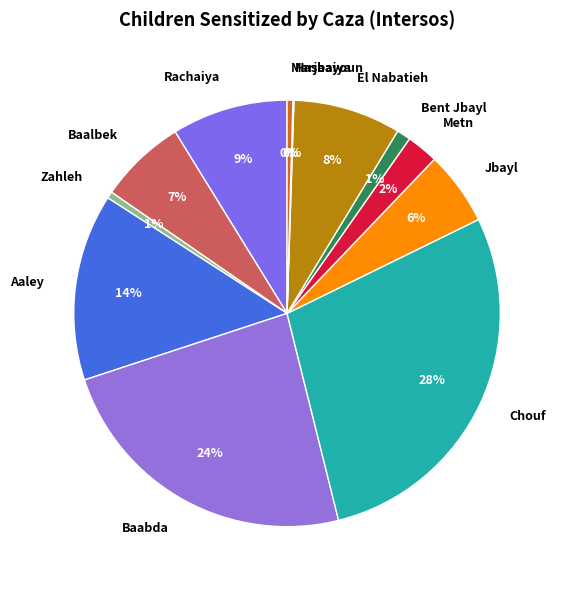

What is the largest slice in the pie chart?

Chouf